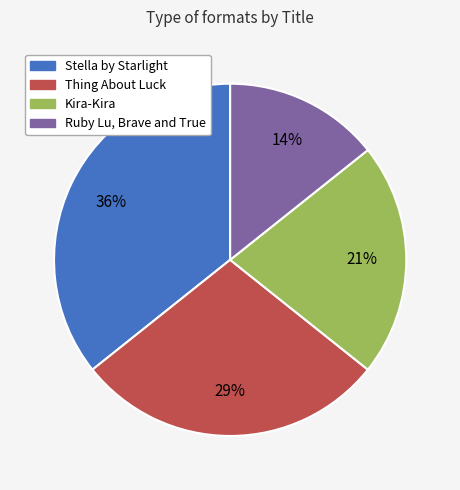

Is there a majority slice in this chart?

No